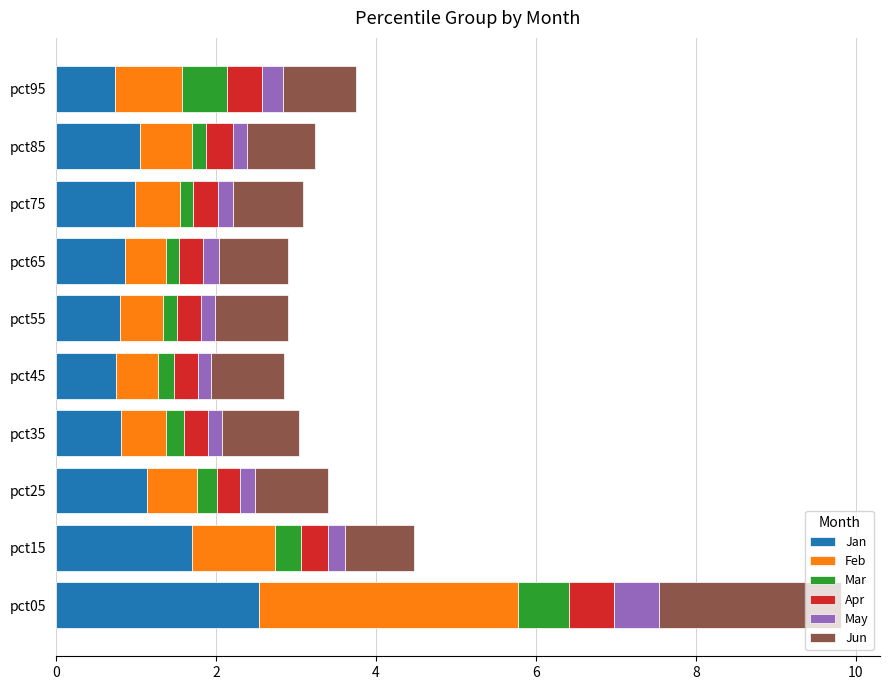

What is the maximum value for Jan?

2.5